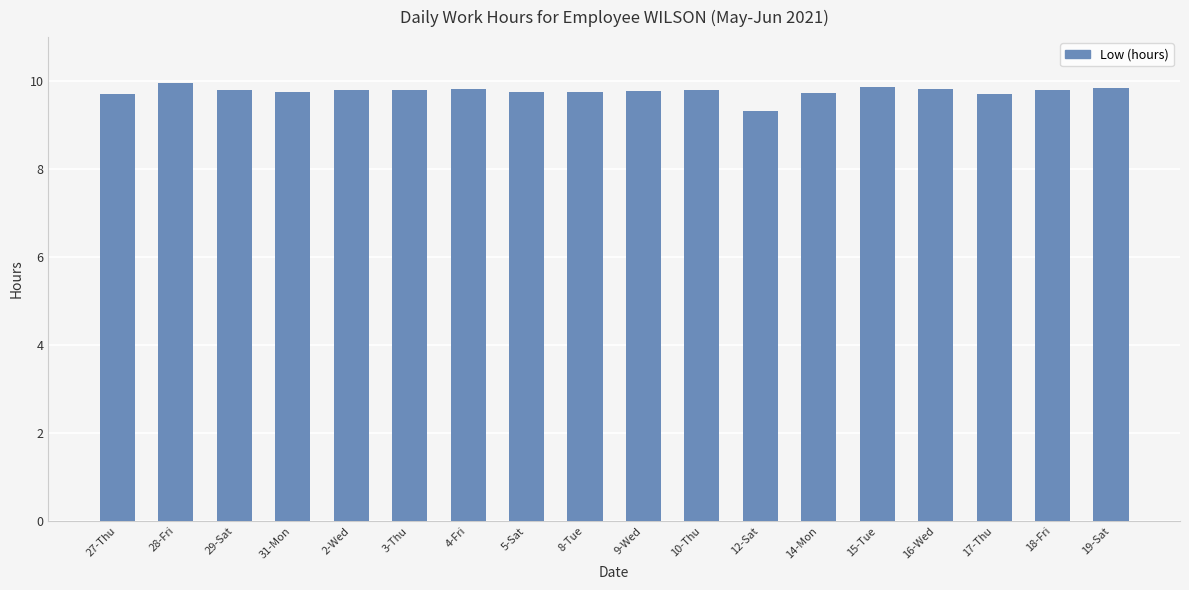

Does the chart contain stacked bars?

No